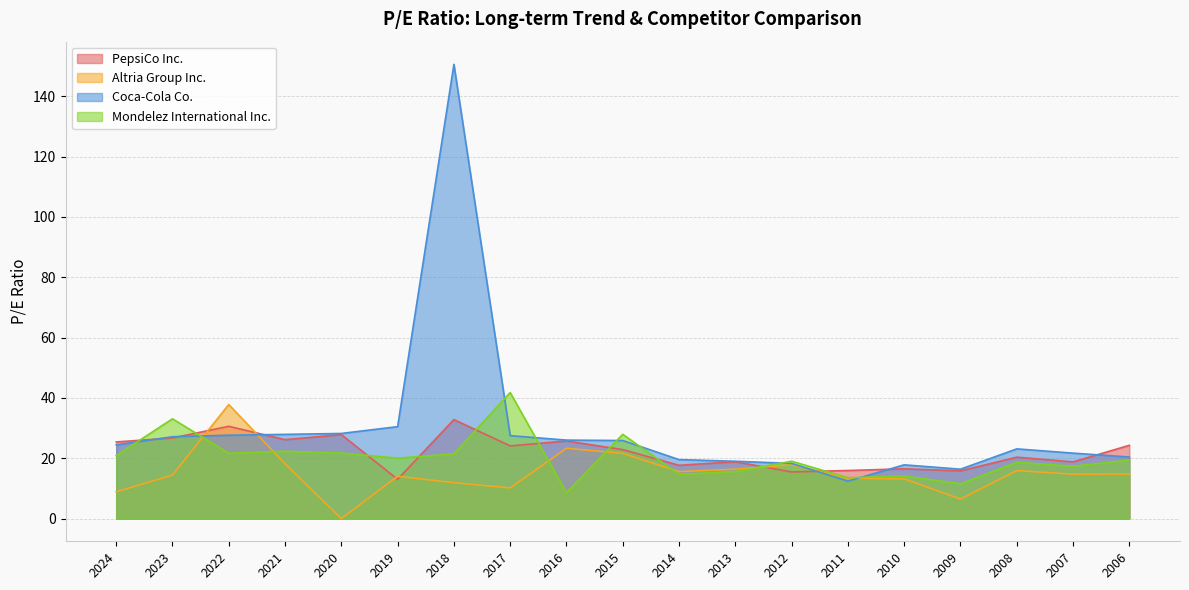

At how many categories does at least one series exceed 67?

1